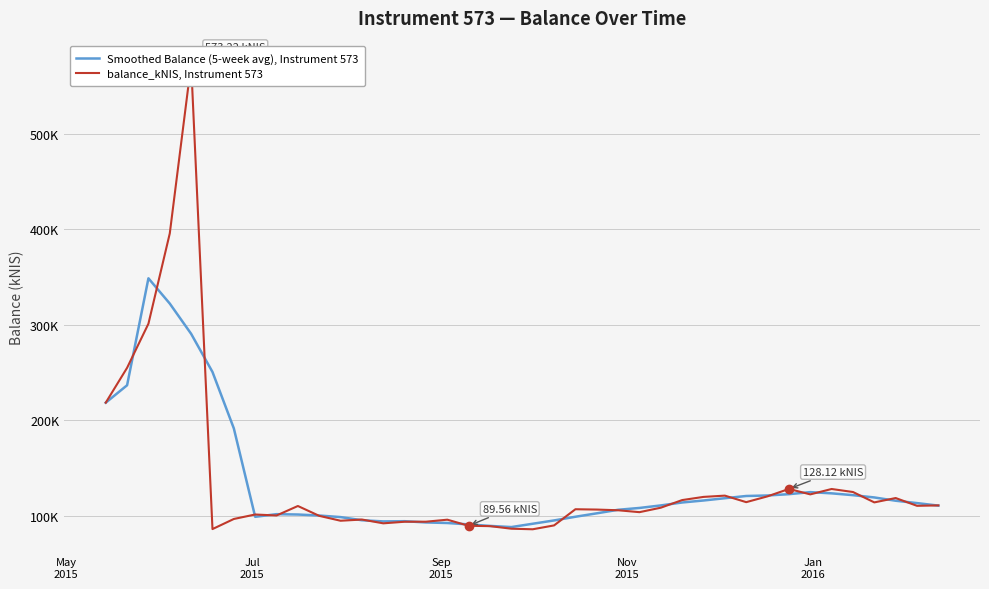

List the series in order of their peak value, lowest first.

Smoothed Balance (5-week avg), Instrument 573, balance_kNIS, Instrument 573